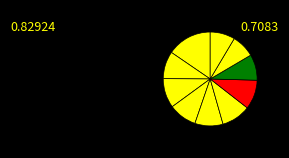

How many segments does this pie chart have?

10